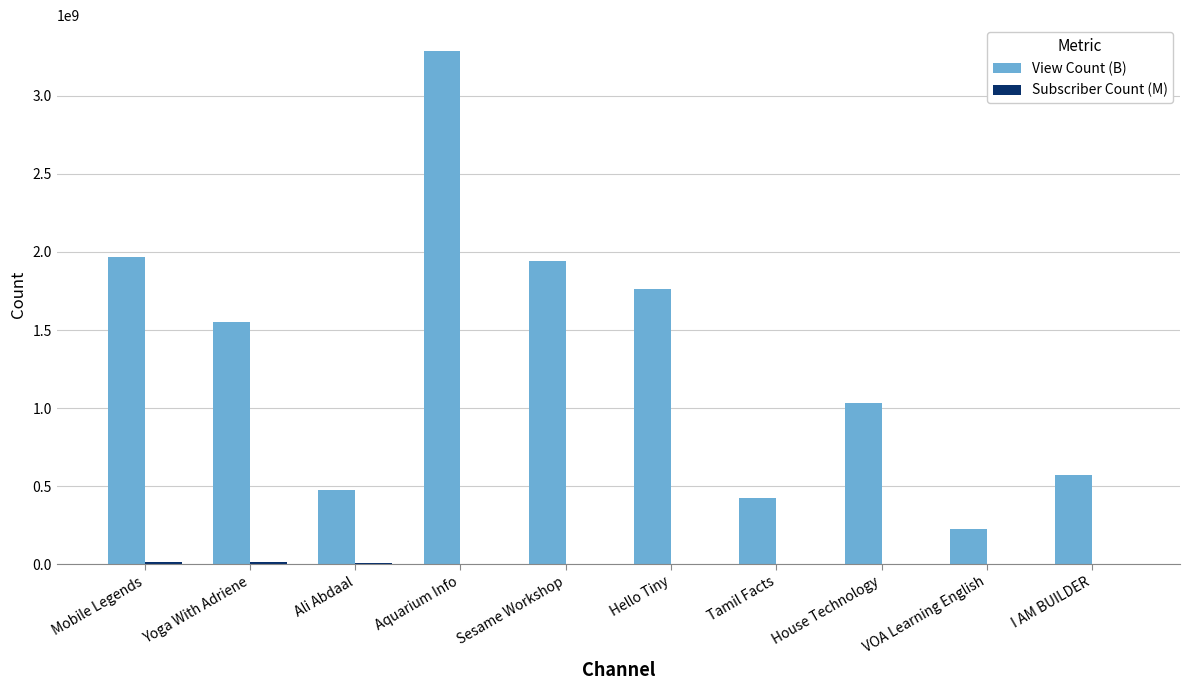

Which series has the largest total across all categories?

View Count (B)